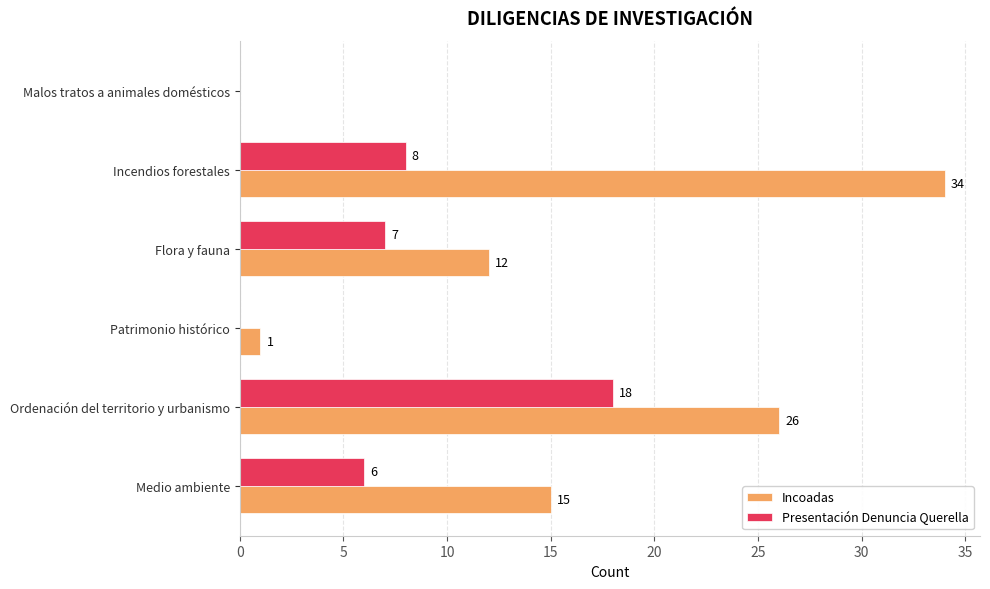

Between Patrimonio histórico and Malos tratos a animales domésticos, which series saw the biggest shift?

Incoadas